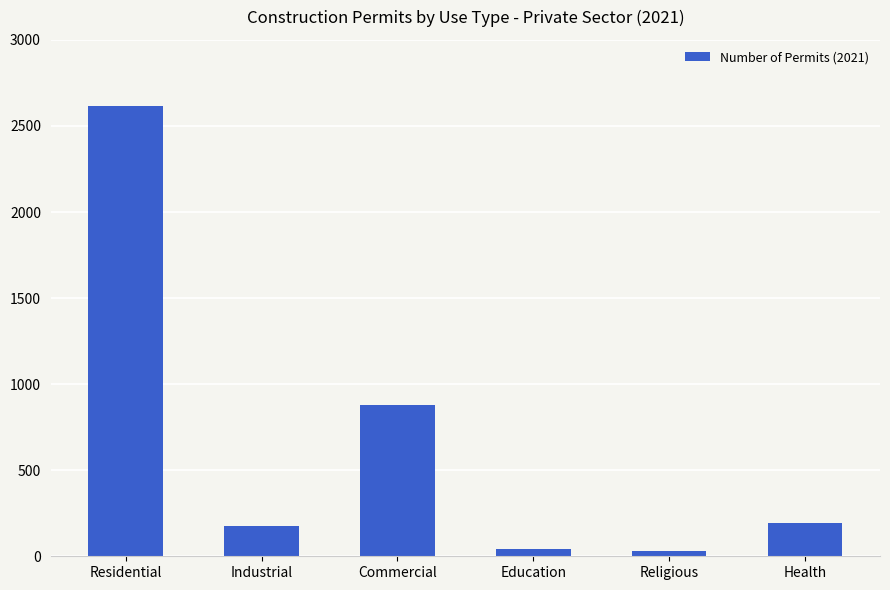

Where does the data first go above 192?

Residential